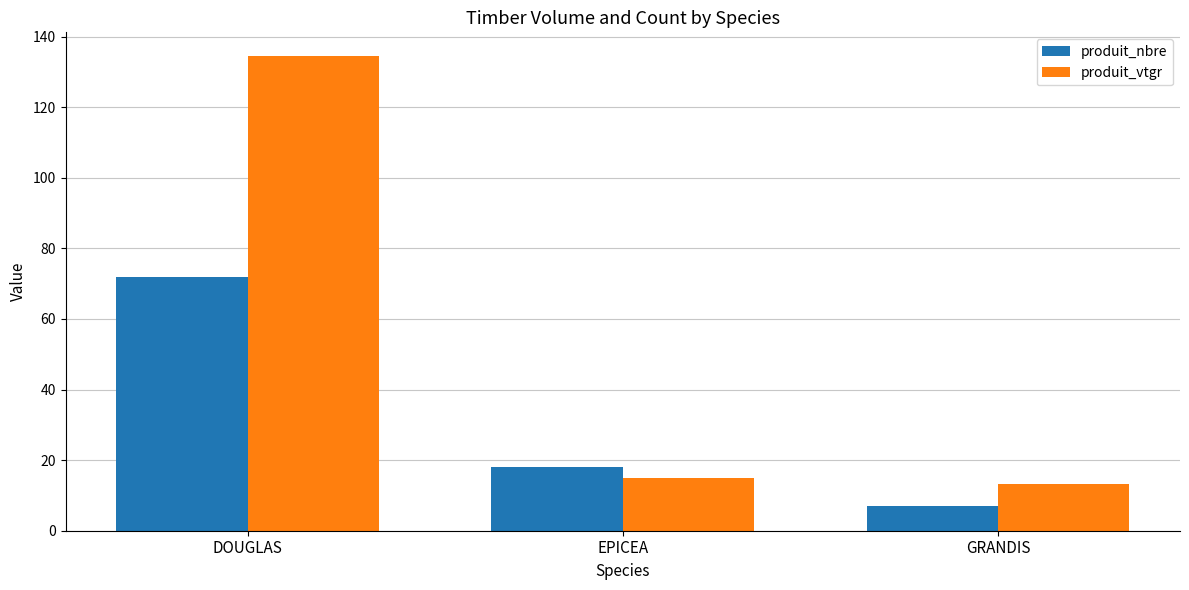

What is the value of the produit_vtgr bar at the 2nd from the left?

14.8